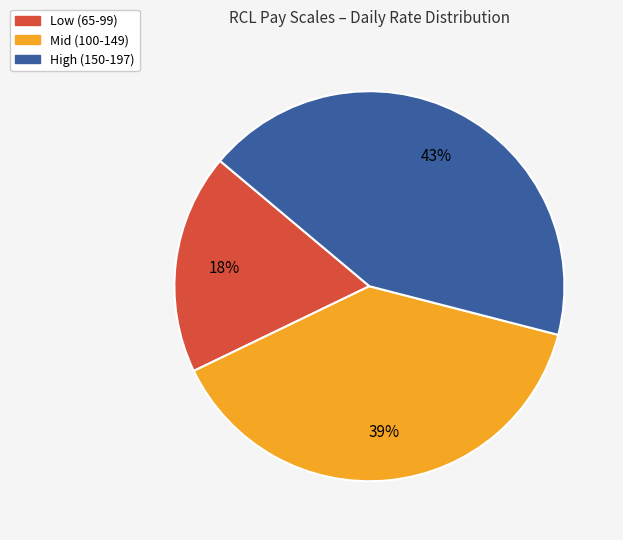

To the nearest percent, what is the average slice percentage?

33%